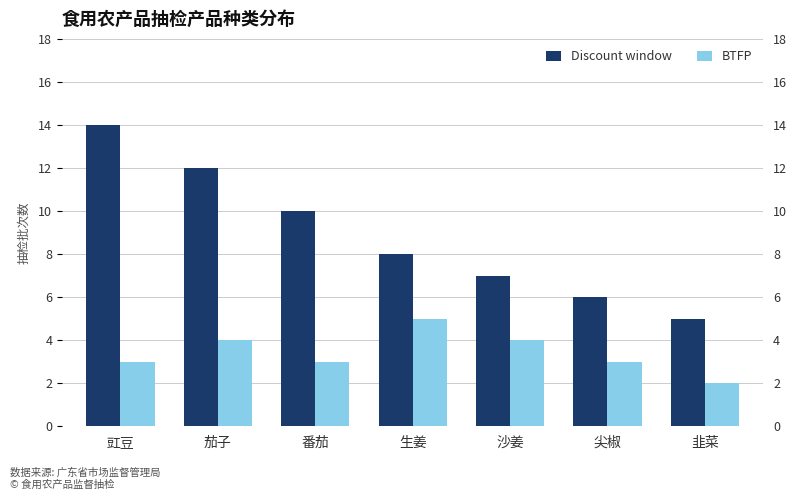

Which category has the highest value in the BTFP series?

生姜